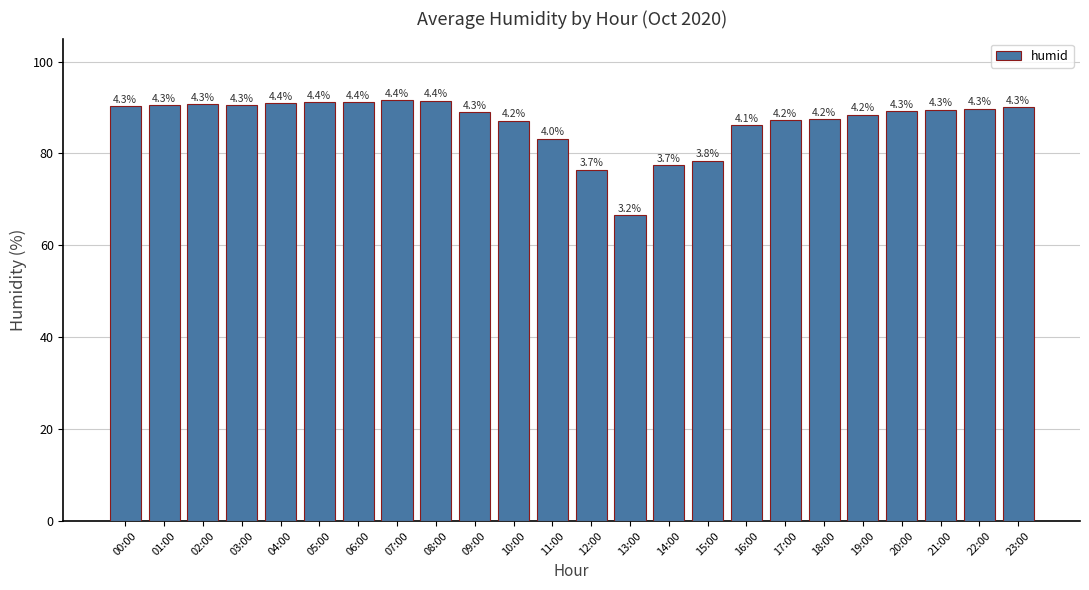

What is the label of the 24th bar from the right?

00:00